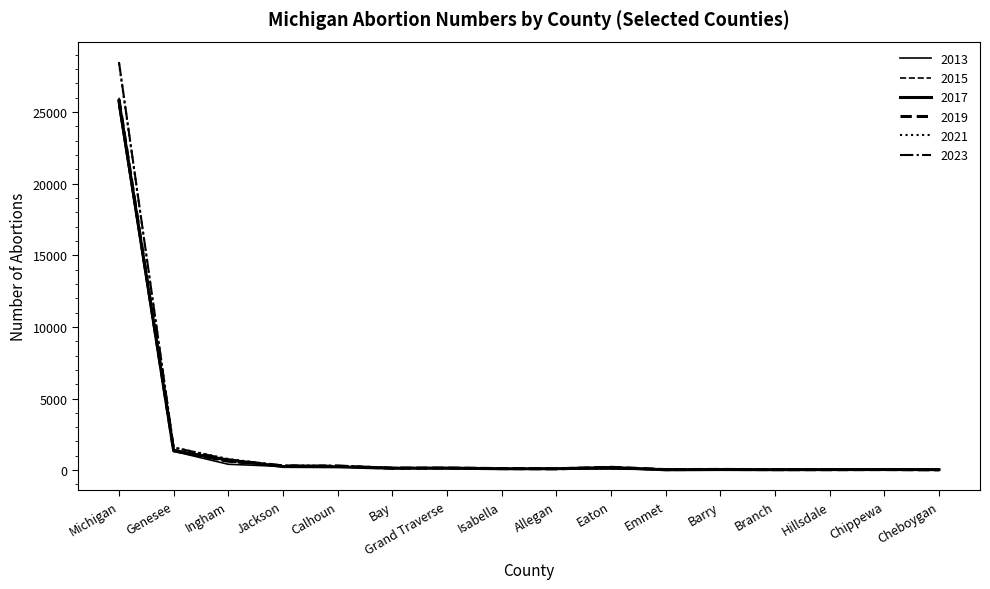

After their last crossing, which series has the higher values: 2019 or 2015?

2015